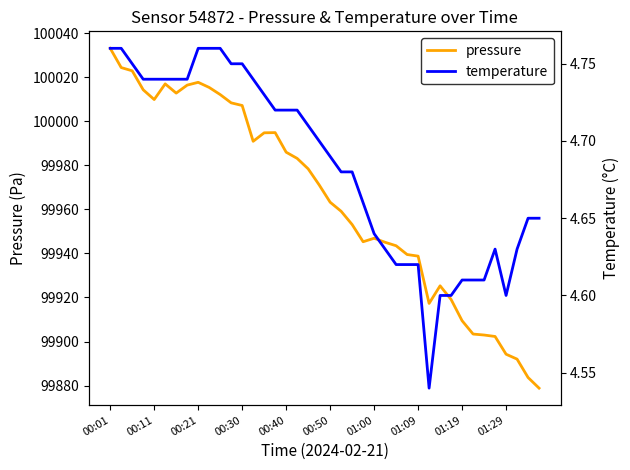

What is the difference between the temperature values at 30 and 39?

0.1